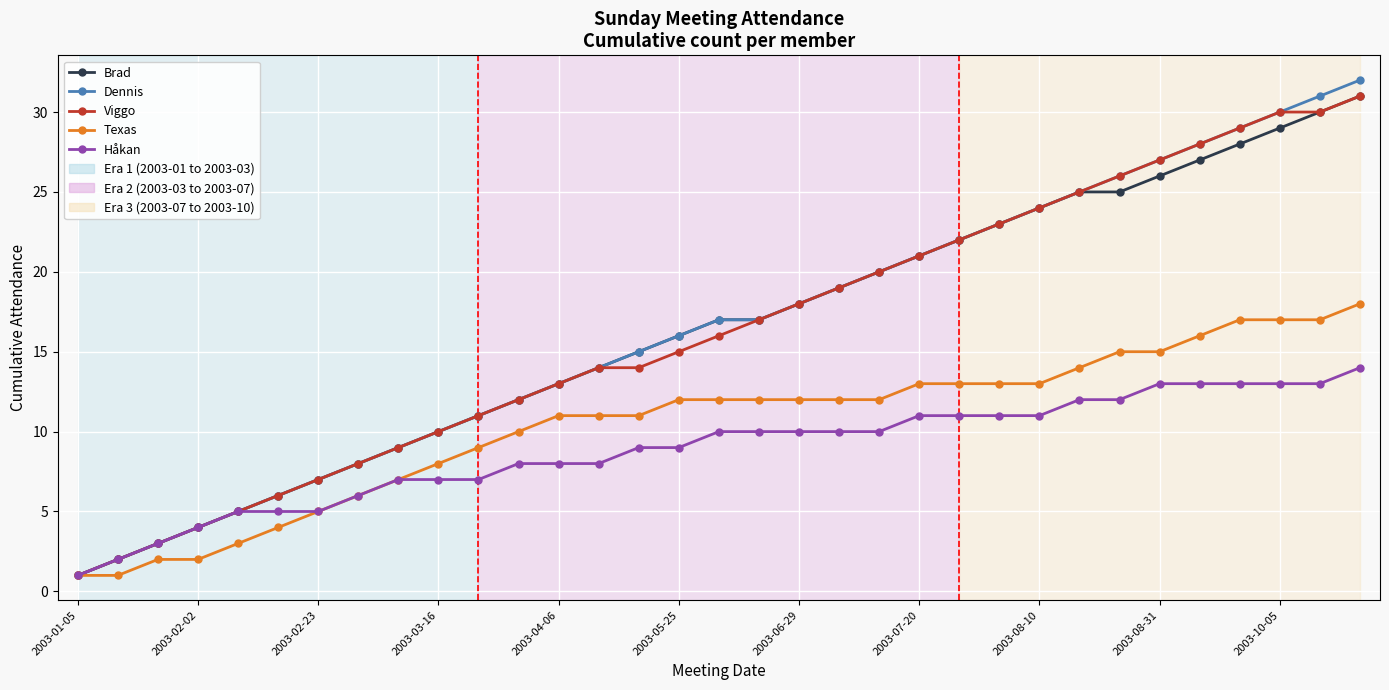

What is the maximum value for Dennis?

32